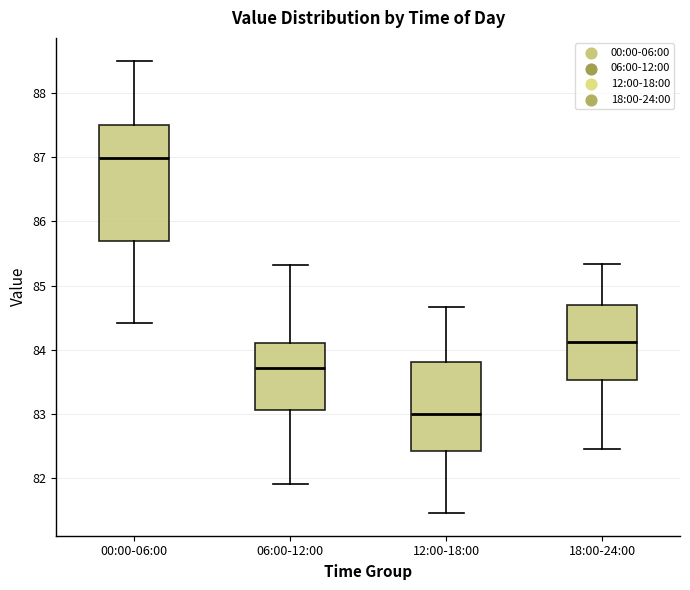

Reading left to right, read every box against the y-axis: the position of its median line, the range the box covers, and the ends of its whiskers. The values are not printed on the chart, so give them approximately, as read against the axis.

00:00-06:00: median 87.0, box 85.7 to 87.5, whiskers 84.4 to 88.5
06:00-12:00: median 83.7, box 83.1 to 84.1, whiskers 81.9 to 85.3
12:00-18:00: median 83.0, box 82.4 to 83.8, whiskers 81.5 to 84.7
18:00-24:00: median 84.1, box 83.5 to 84.7, whiskers 82.5 to 85.3